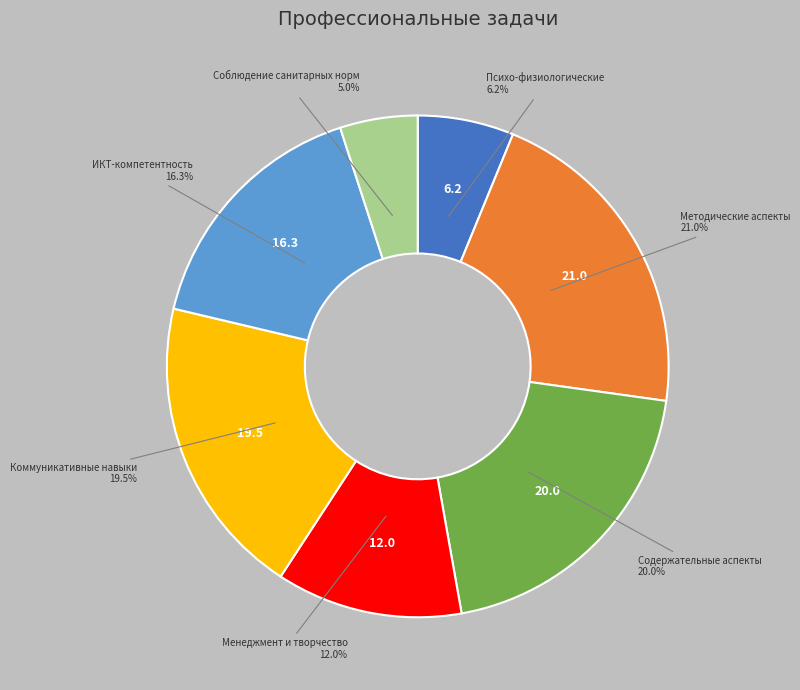

Is there a majority slice in this chart?

No